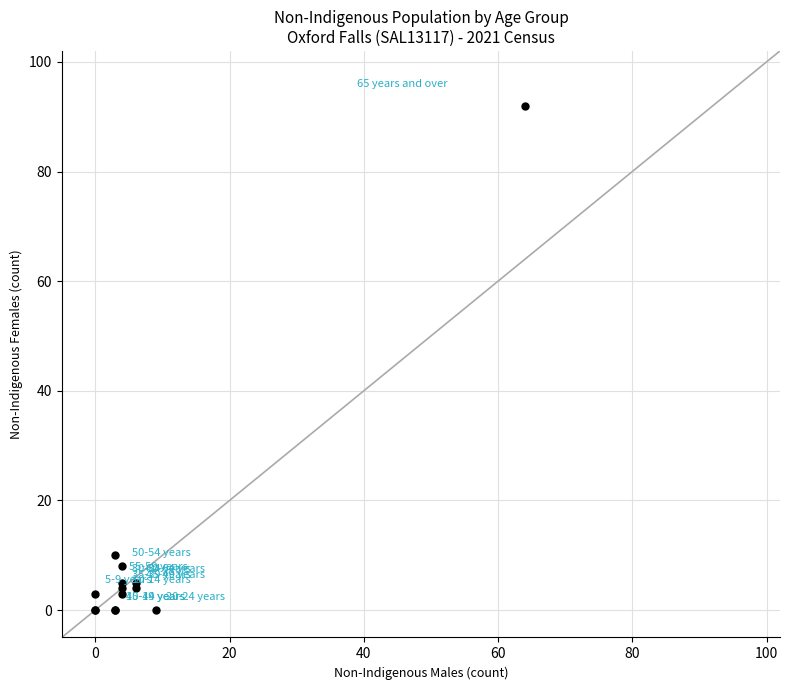

What Y value in the scatter plot is closest to 46?

10